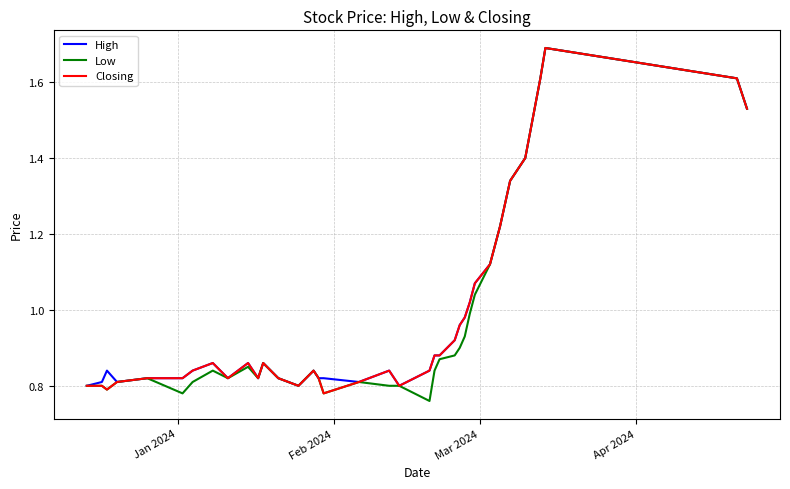

What is the maximum value shown in the chart?

1.7